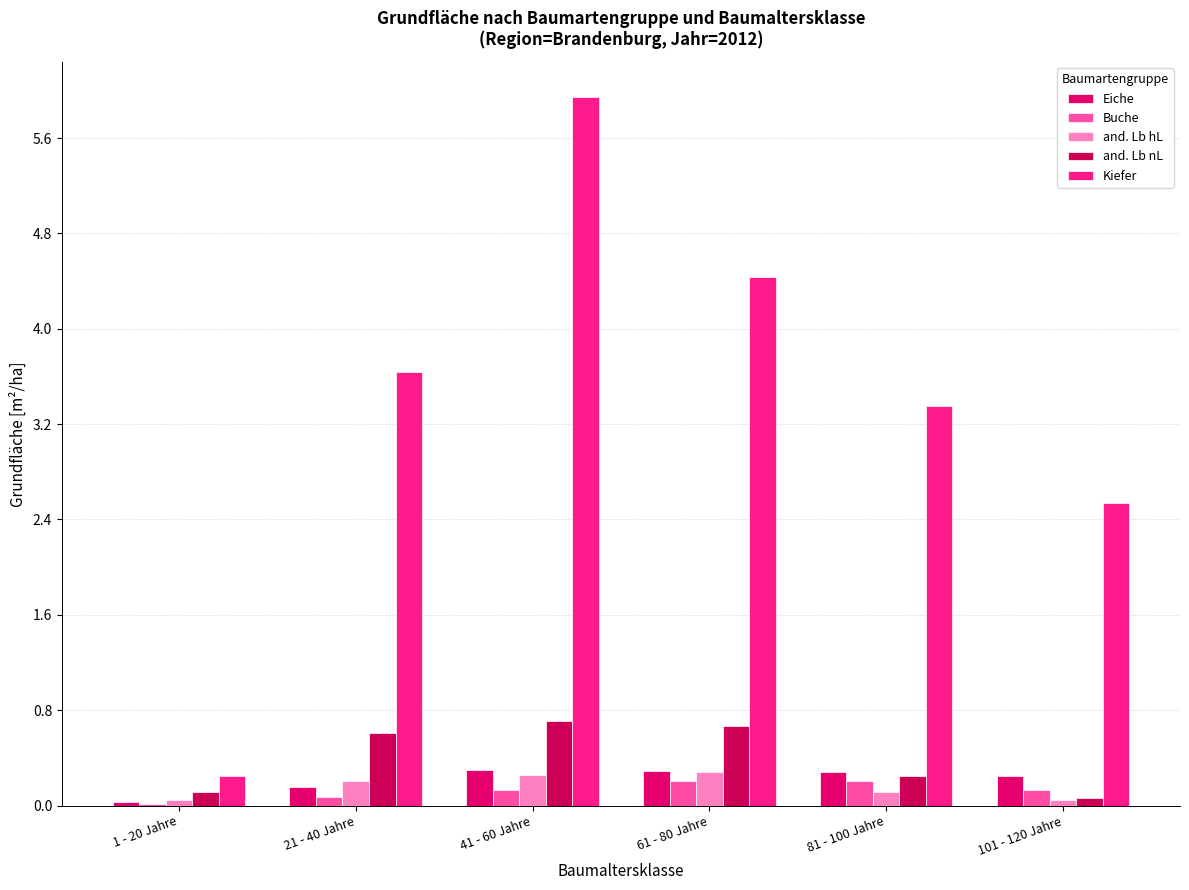

Rank the series at 21 - 40 Jahre from lowest to highest value.

Buche, Eiche, and. Lb hL, and. Lb nL, Kiefer